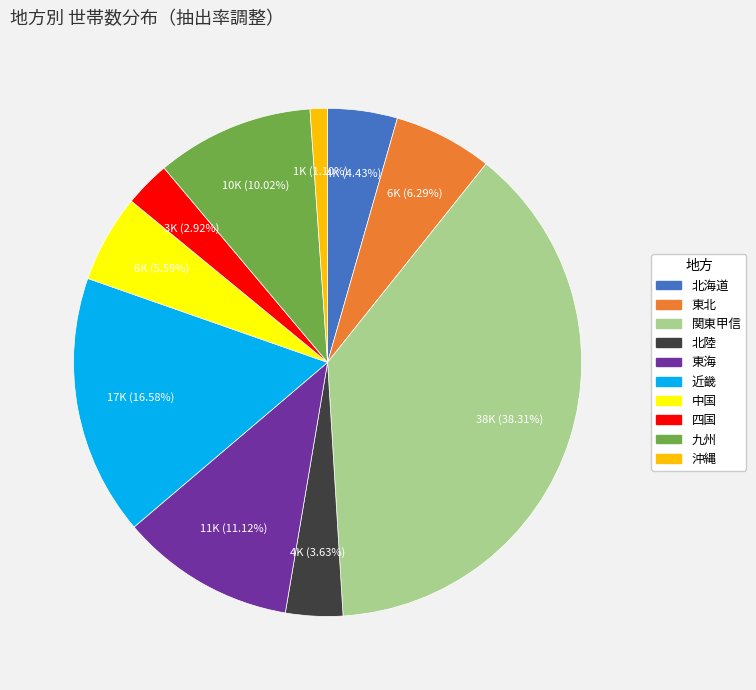

To the nearest percent, what is the difference between the 北海道 and 近畿 slice percentages?

12%